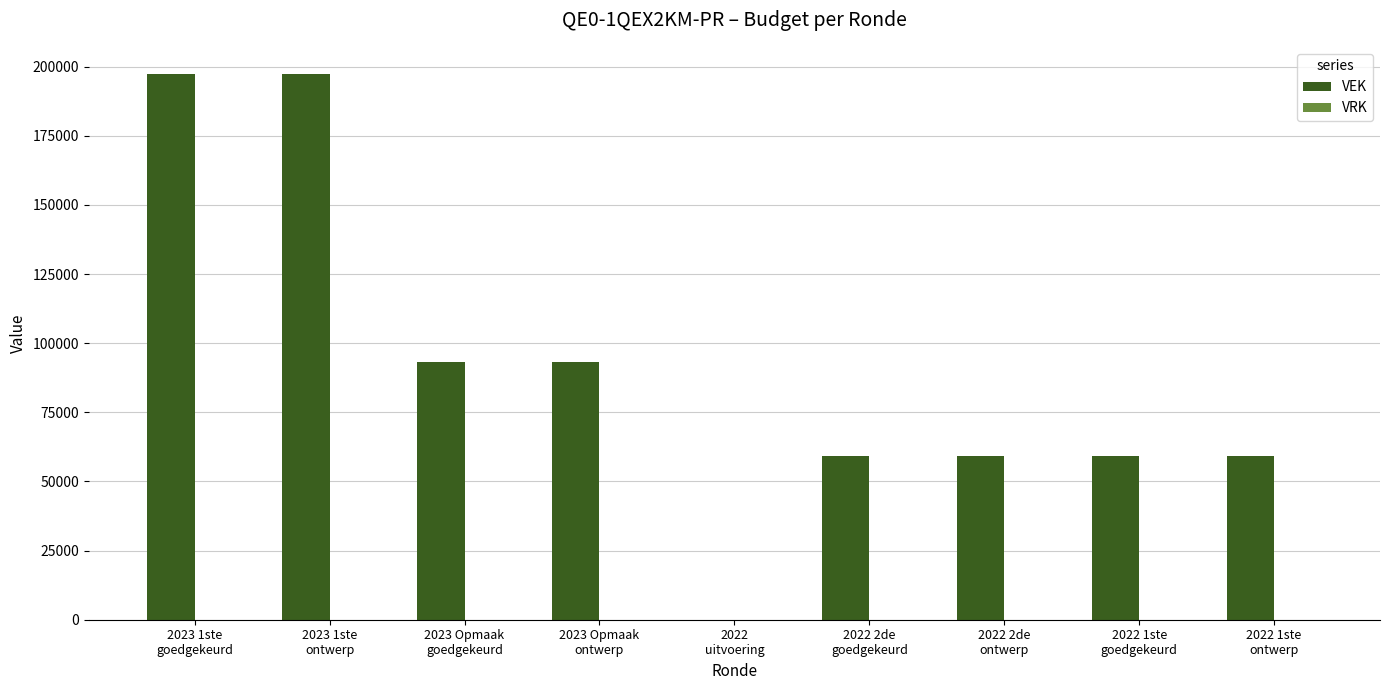

What is the maximum value shown in the chart?

197282